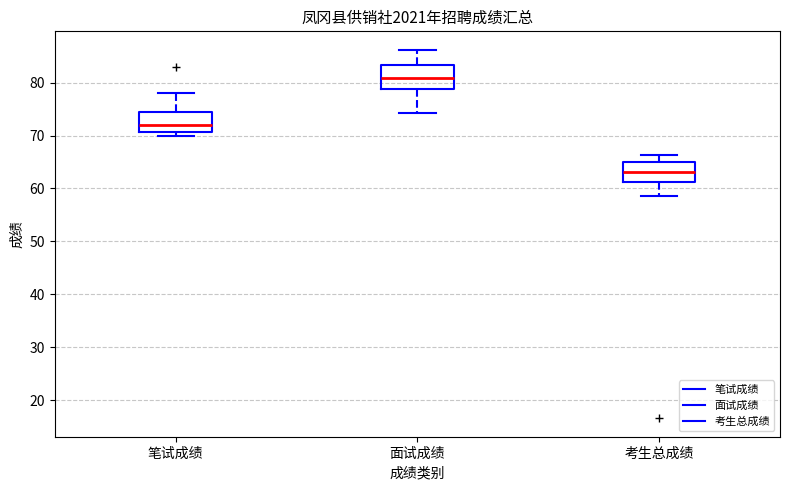

Reading left to right, transcribe this box plot: for each box, give where its median line is, the range the box spans, and where its two whiskers end, as read against the y-axis. The values are not printed on the chart, so give them approximately, as read against the axis.

笔试成绩: median 72, box 71 to 75, whiskers 70 to 78
面试成绩: median 81, box 79 to 83, whiskers 74 to 86
考生总成绩: median 63, box 61 to 65, whiskers 59 to 66